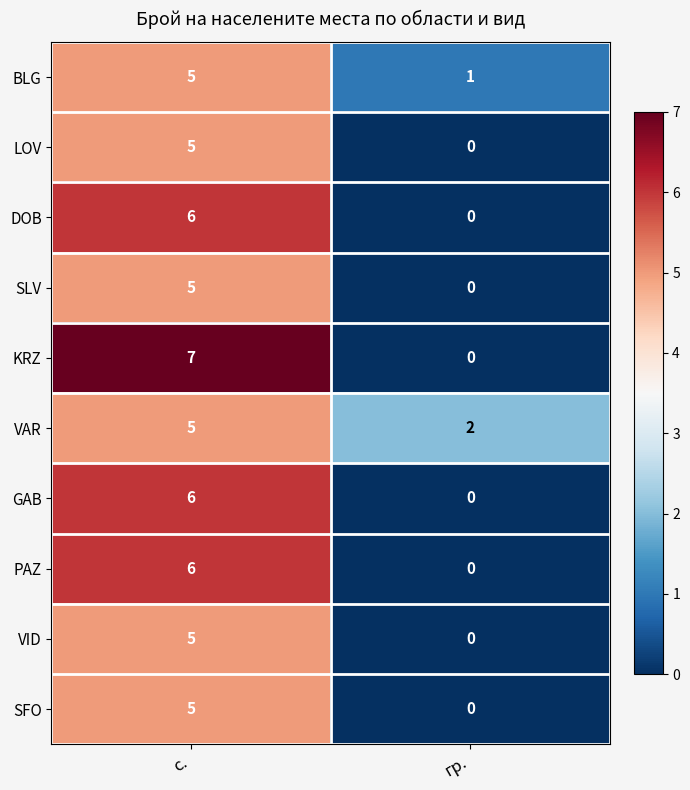

What is the total value across all series at гр.?

3